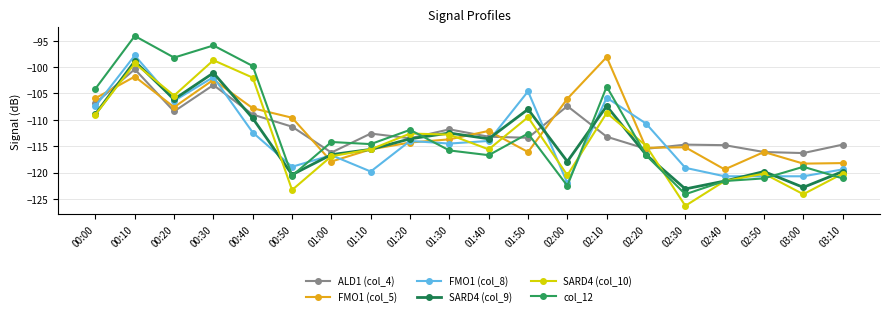

Which series has the largest range (max minus min)?

col_12